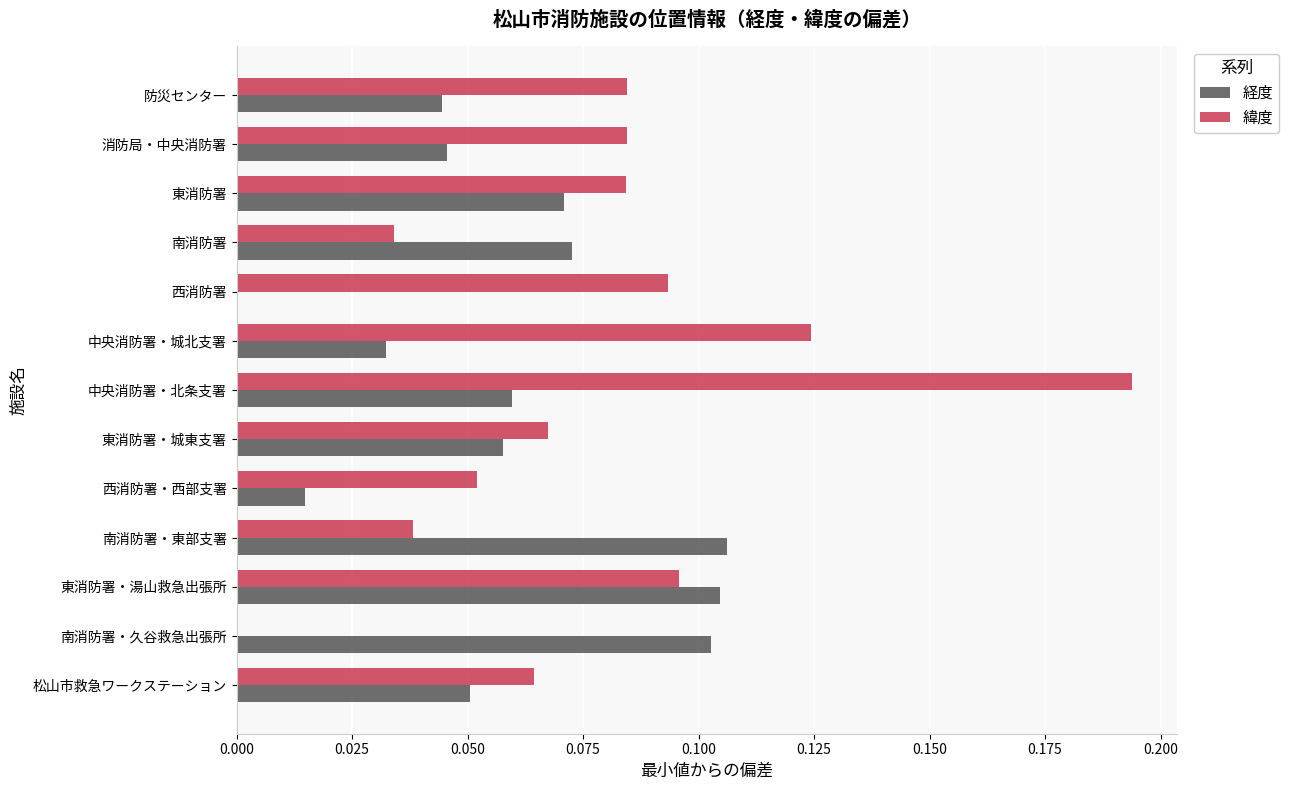

Is the value of 緯度 at 東消防署・城東支署 greater than the value of 経度 at 消防局・中央消防署?

Yes